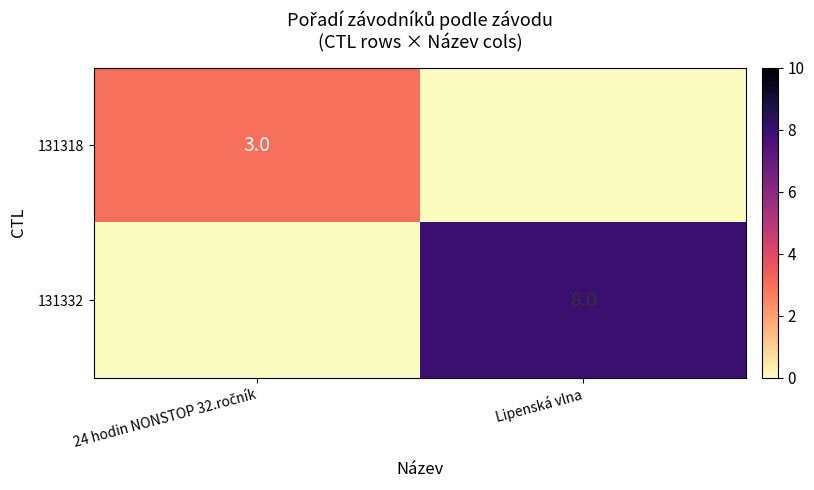

Count the number of data series in this chart.

2